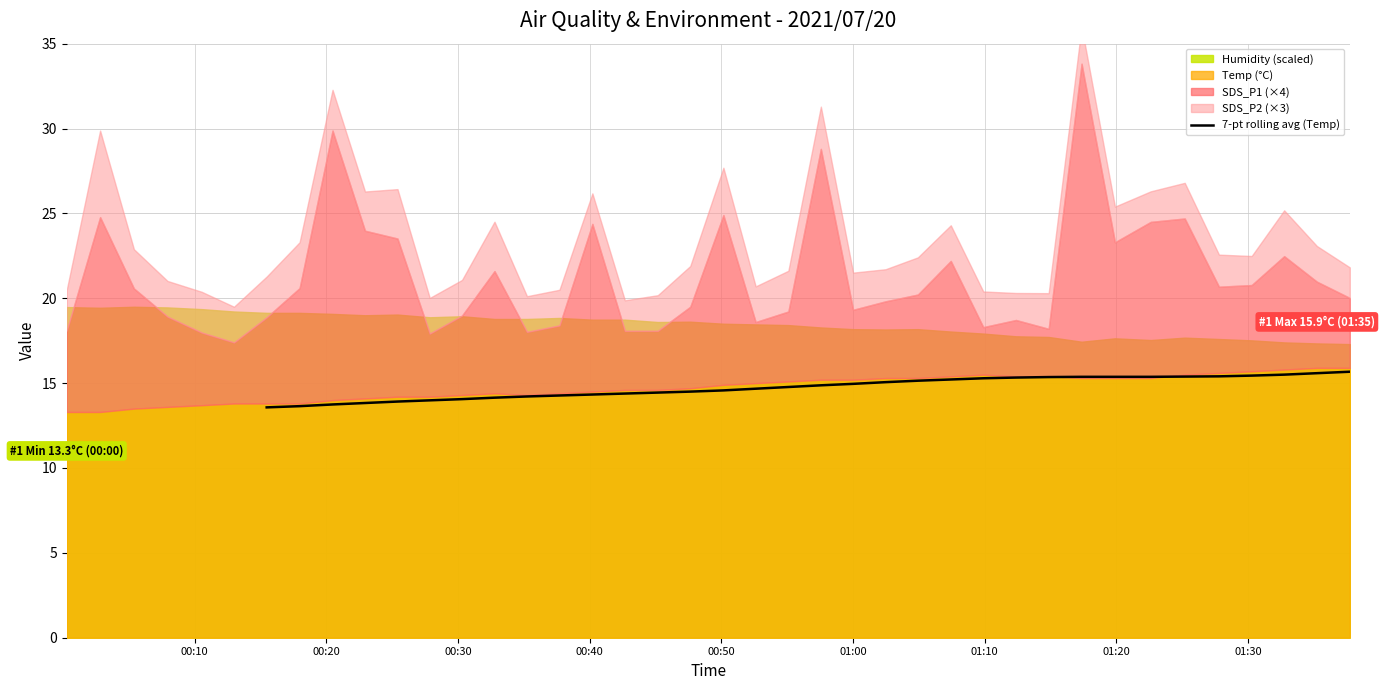

What is the minimum value for 7-pt rolling avg (Temp)?

13.6